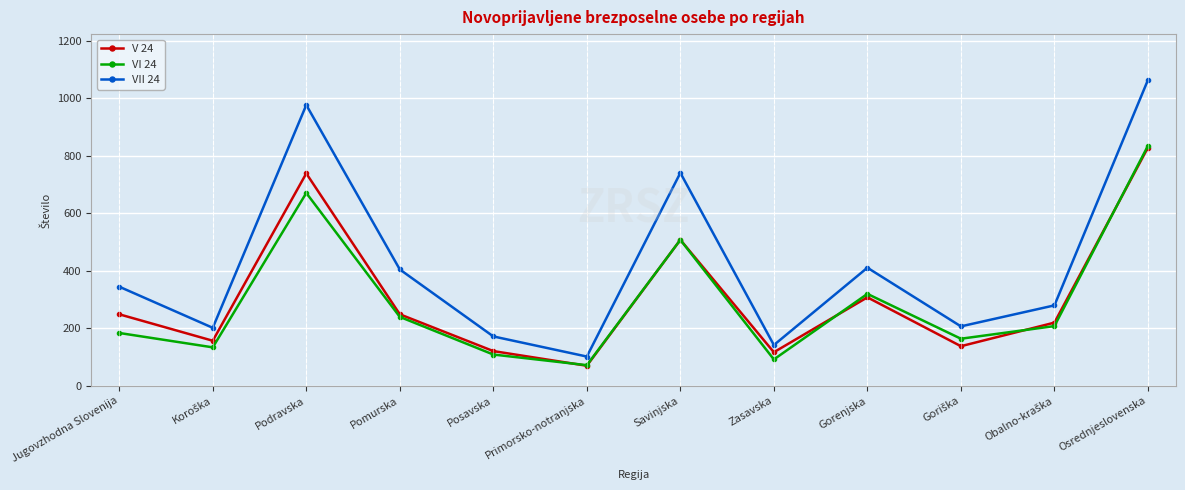

What is the total value across all series at Zasavska?

351